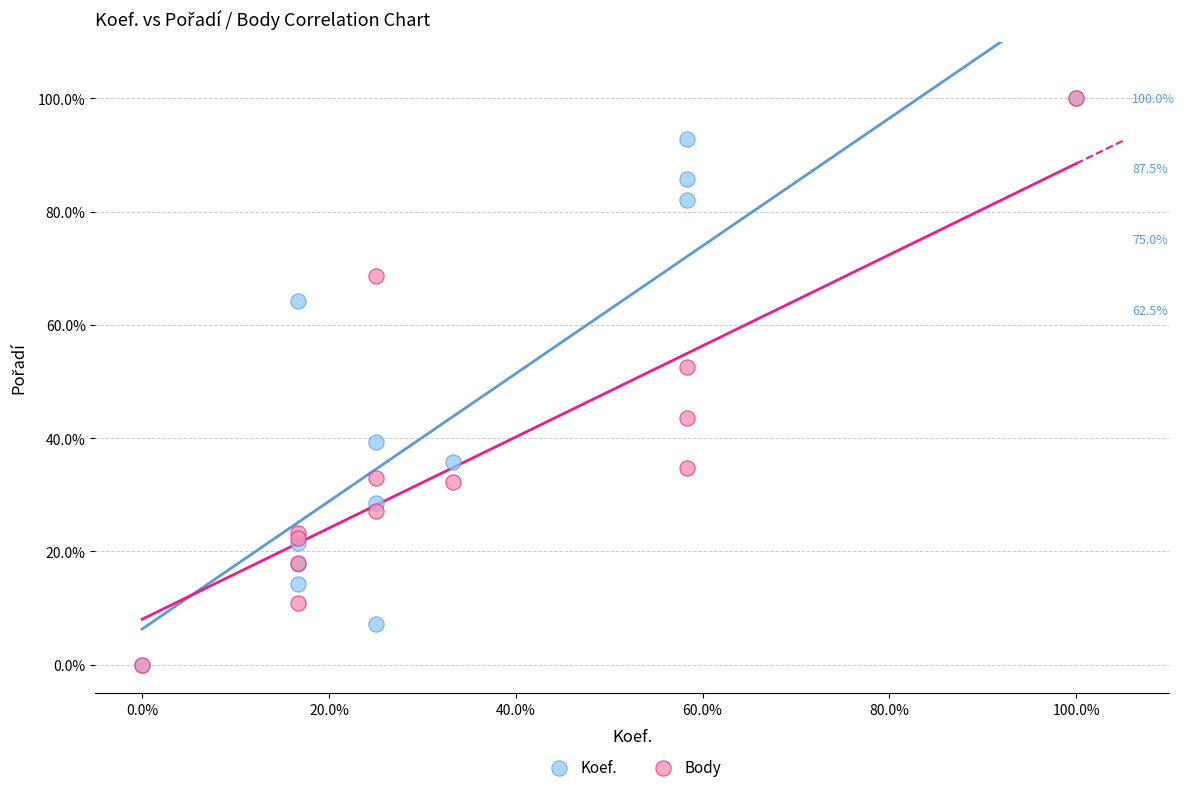

In the Koef. series, what Y value is closest to 50?

39.3